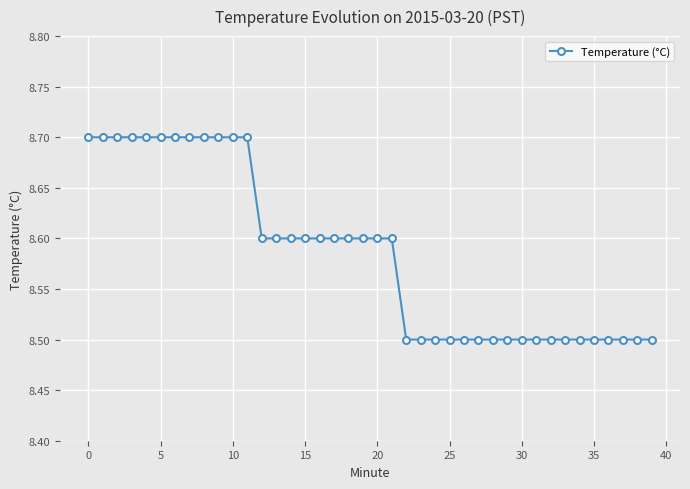

What is the average value?

8.6